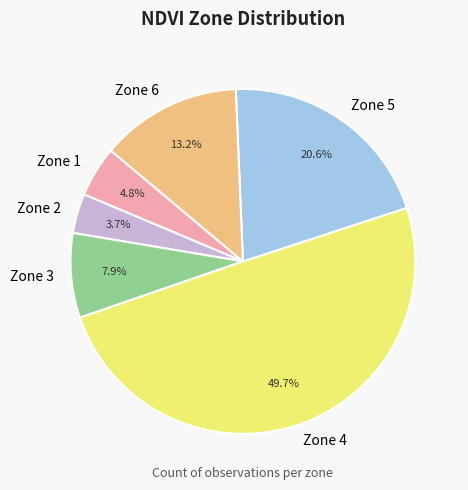

Which has a higher value, Zone 5 or Zone 2?

Zone 5